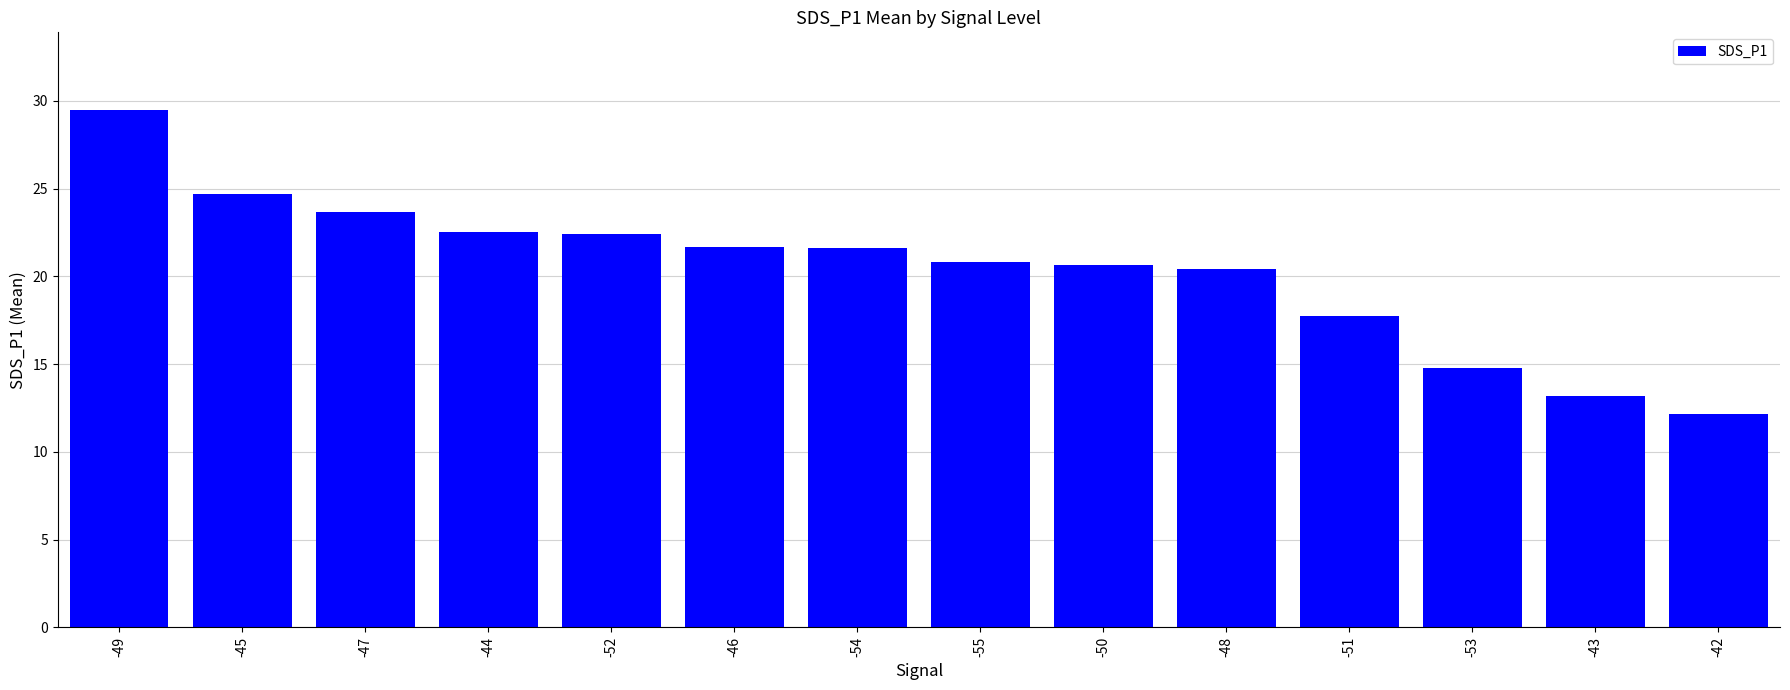

What is the ratio of the value at -51 to the value at -47?

0.7